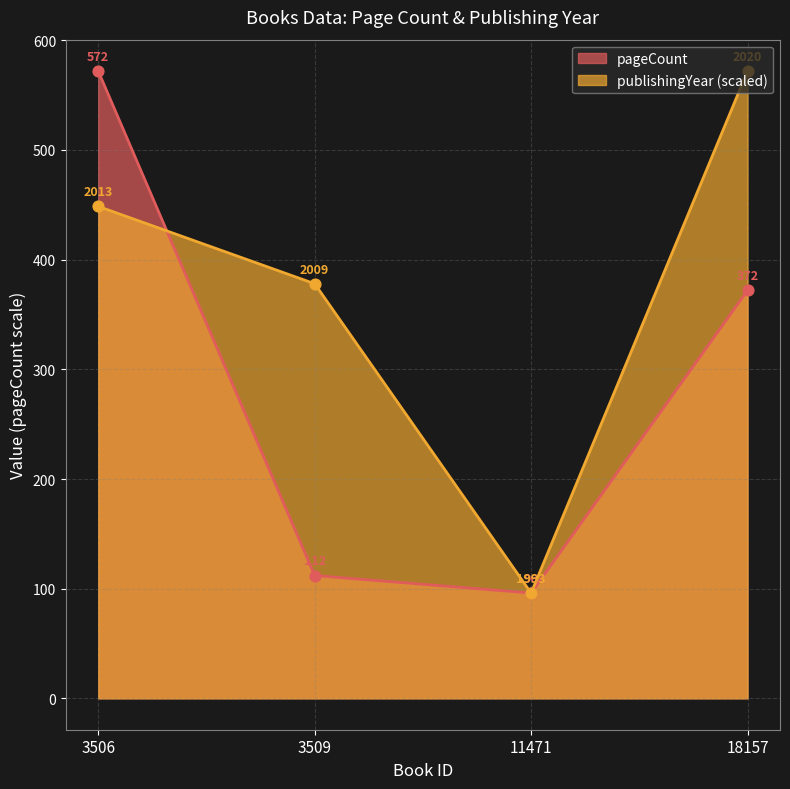

Is the value of pageCount at 11471 greater than the value of publishingYear at 11471?

No